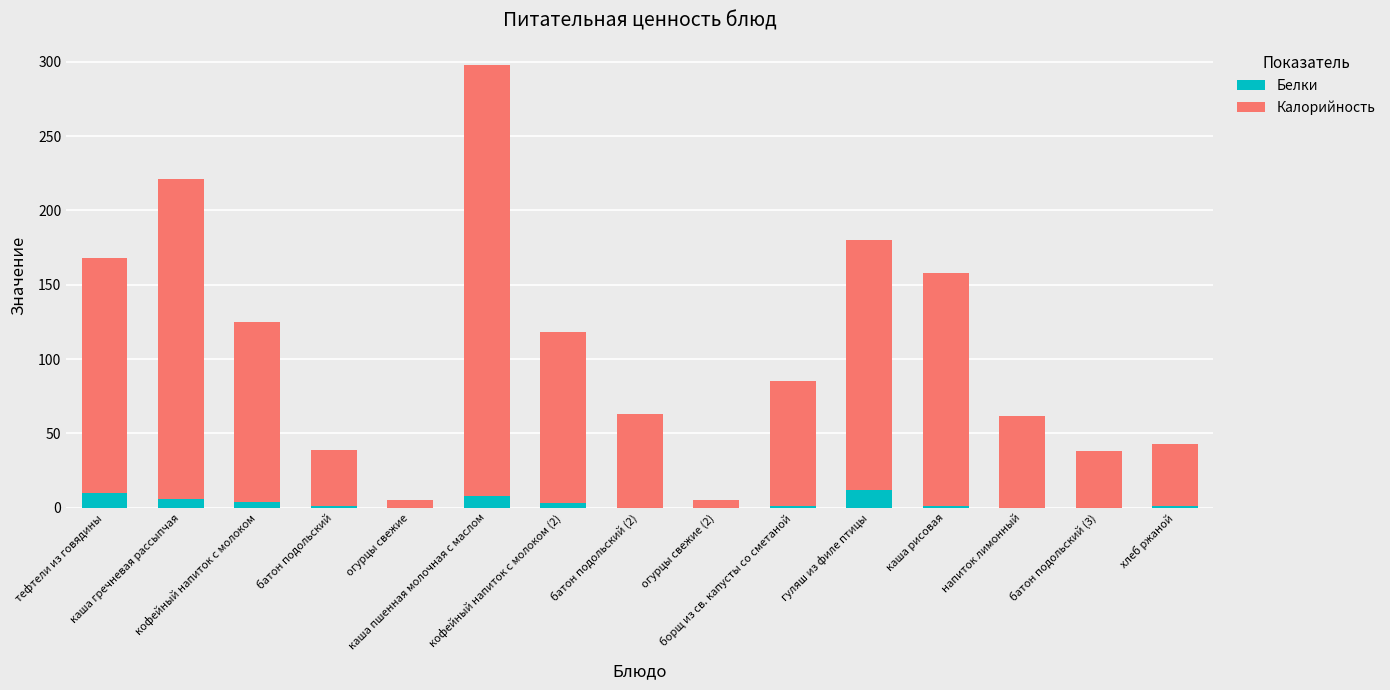

At which category is the sum across all series the highest?

каша пшенная молочная с маслом